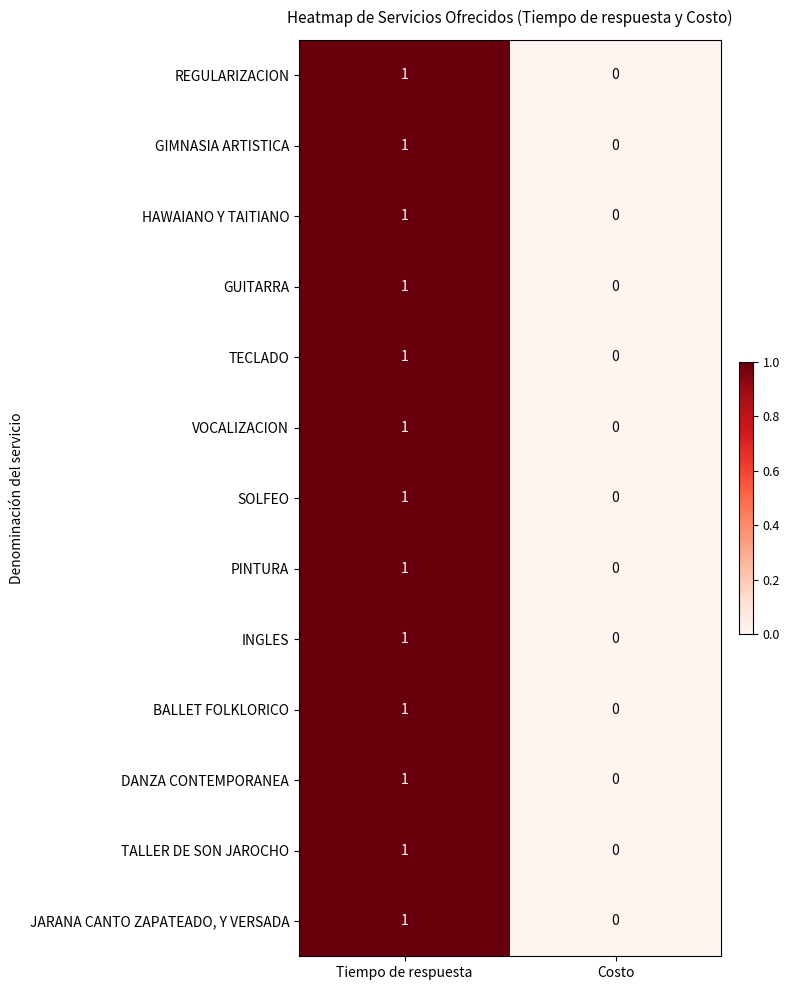

List the labels in order of BALLET FOLKLORICO value, largest first.

Tiempo de respuesta, Costo